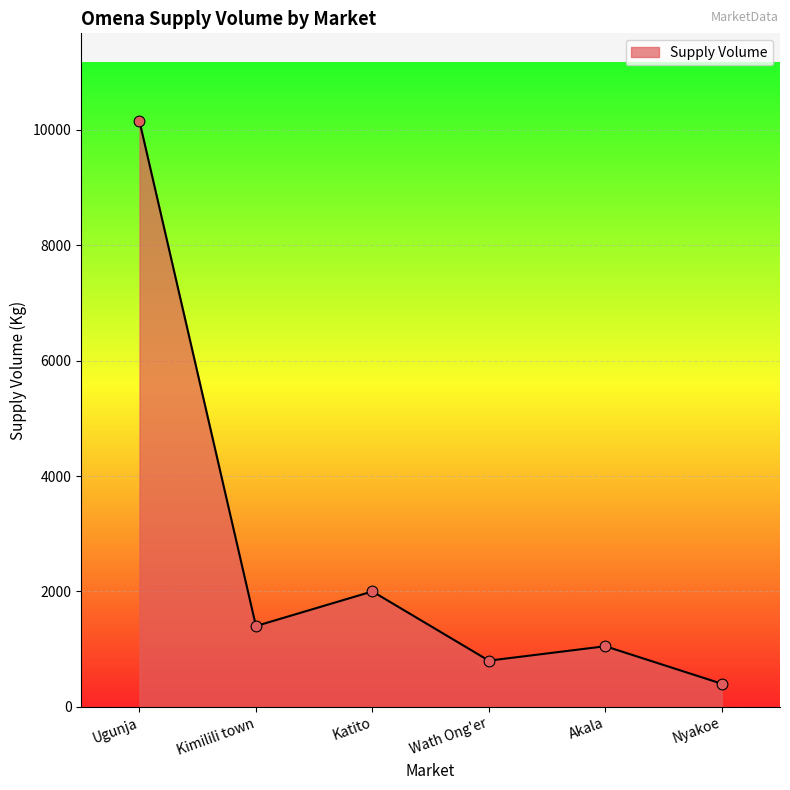

Which has a higher value, Kimilili town or Wath Ong'er?

Kimilili town